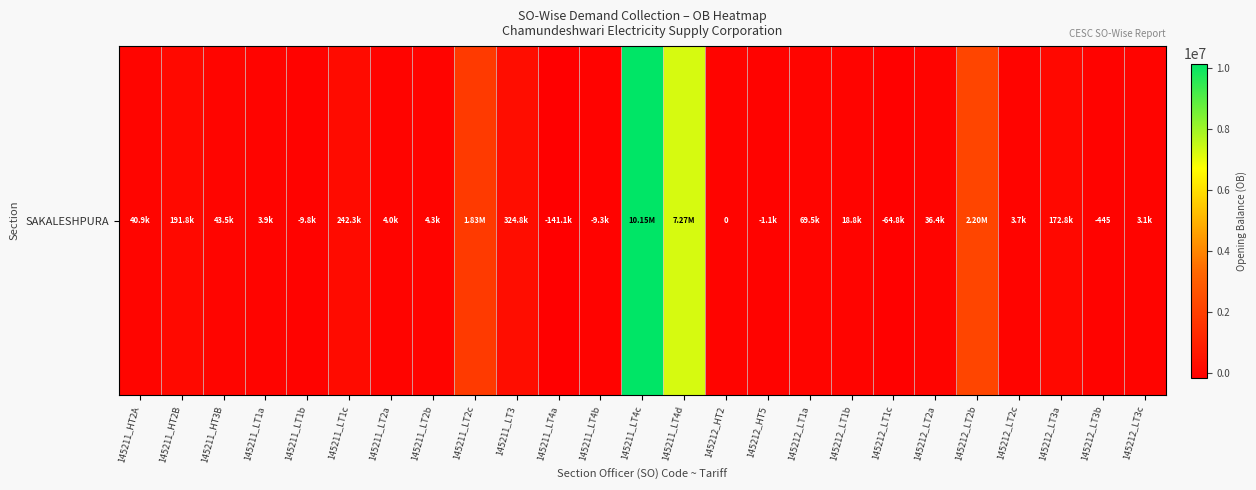

Reading left to right, list all the values displayed in this chart.

145211_HT2A=40943.8	145211_HT2B=191817.9	145211_HT3B=43484.8	145211_LT1a=3879.6	145211_LT1b=-9806.4	145211_LT1c=242294.4	145211_LT2a=3983.0	145211_LT2b=4263.0	145211_LT2c=1834354.7	145211_LT3=324847.2	145211_LT4a=-141133.5	145211_LT4b=-9286.2	145211_LT4c=10150187.3	145211_LT4d=7268623.5	145212_HT2=0.0	145212_HT5=-1121.6	145212_LT1a=69523.2	145212_LT1b=18835.1	145212_LT1c=-64822.3	145212_LT2a=36445.3	145212_LT2b=2202349.1	145212_LT2c=3686.0	145212_LT3a=172760.1	145212_LT3b=-445.0	145212_LT3c=3125.0